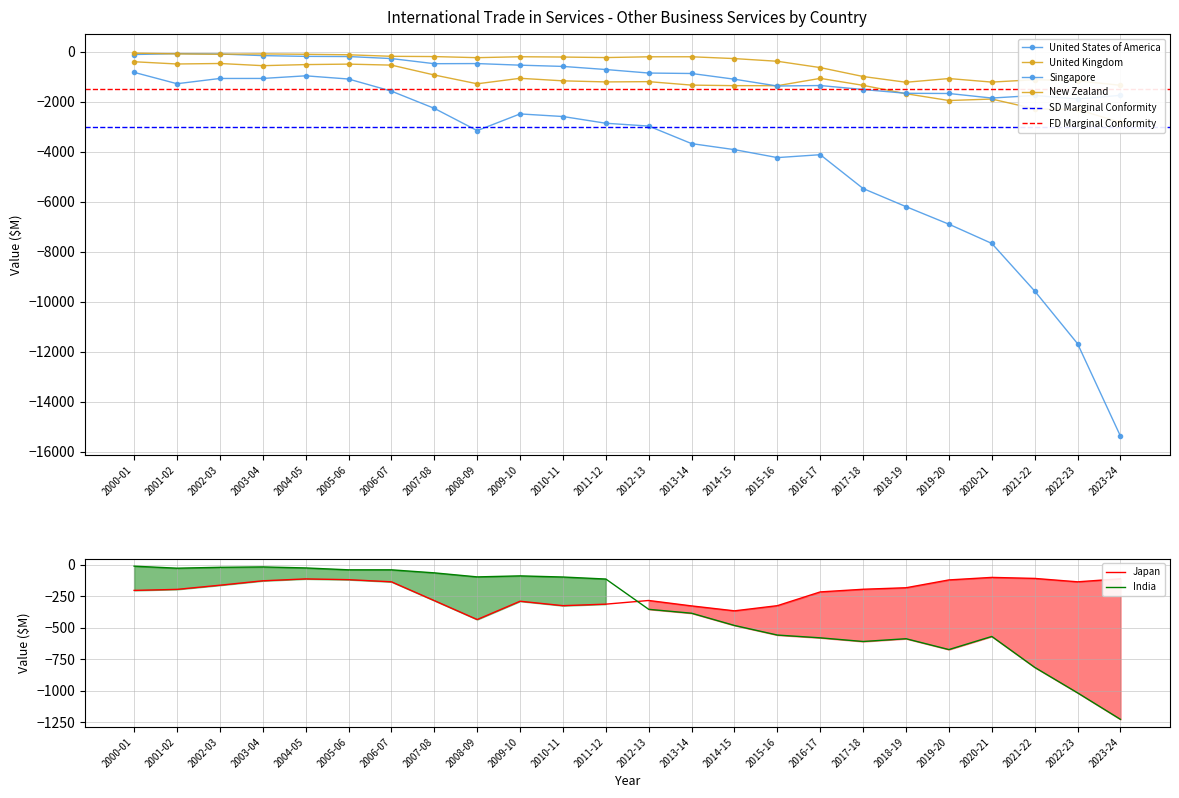

What is the total value across all series at 2015-16?

-8251